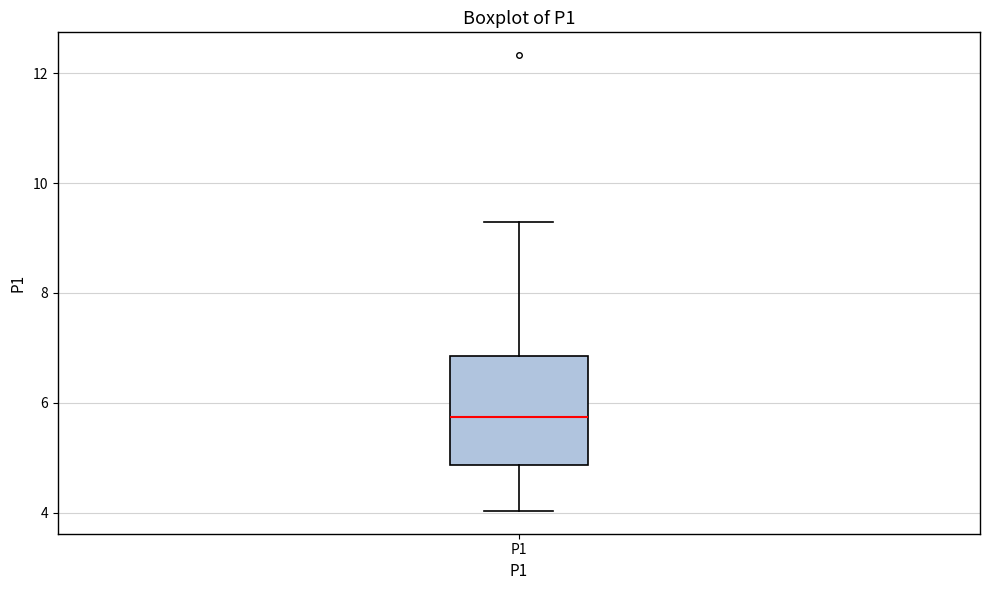

Read this box plot against the y-axis: the position of the median line, the range covered by the box, and the ends of both whiskers. The values are not printed on the chart, so give them approximately, as read against the axis.

median 5.8, box 4.8 to 6.8, whiskers 4.0 to 9.4